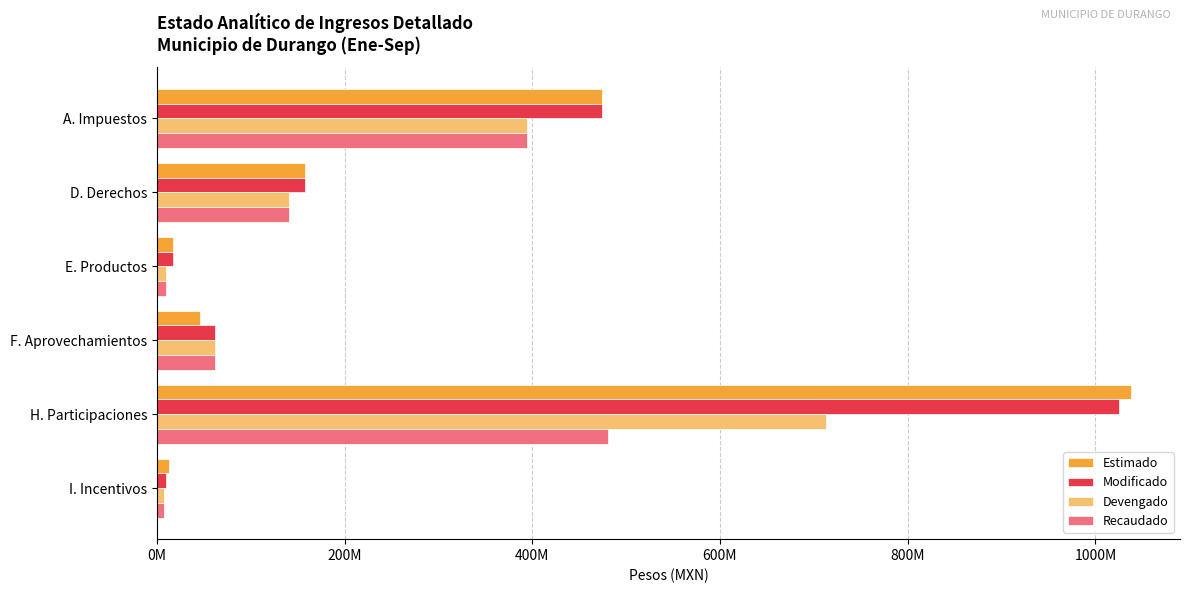

What are all the series names shown in the legend?

Estimado, Modificado, Devengado, Recaudado